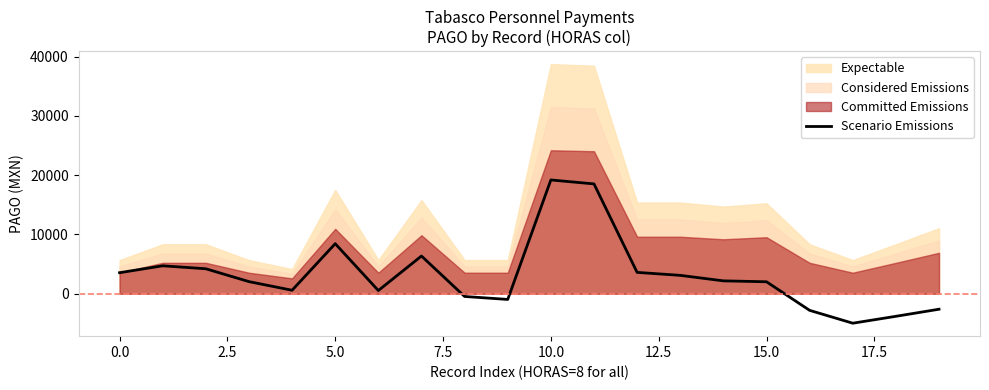

What is the highest value of the Scenario Emissions series?

19186.5